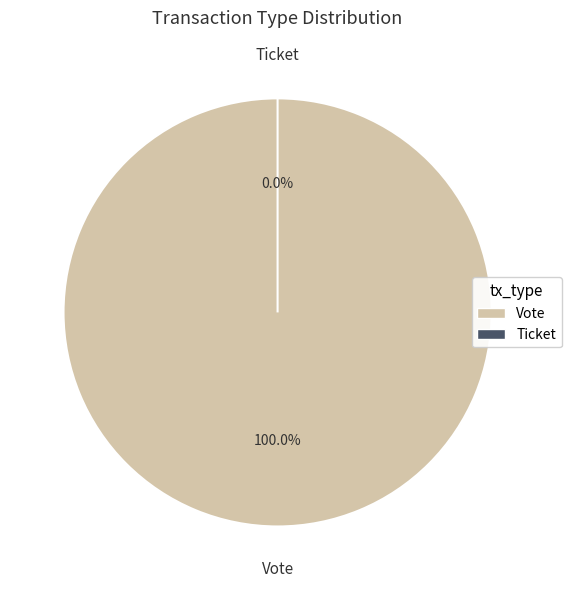

Which category has the smallest portion of the pie?

Ticket